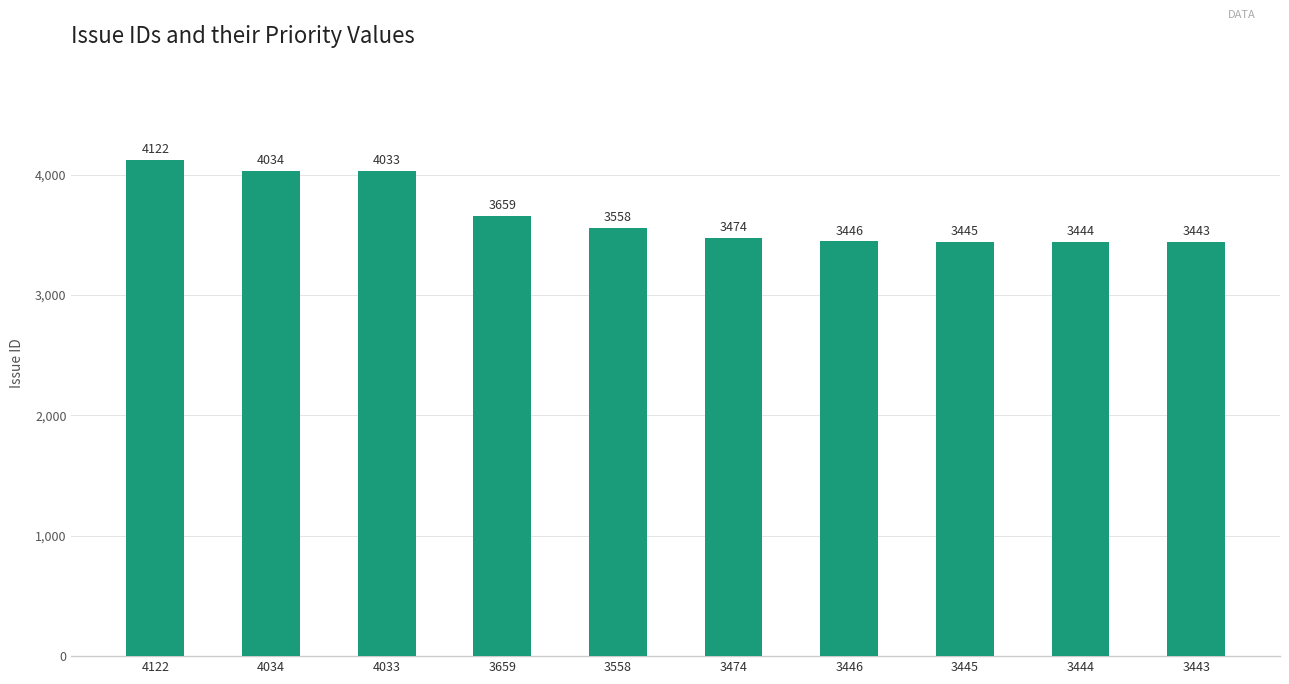

At which category does the chart reach its peak across all series?

4122